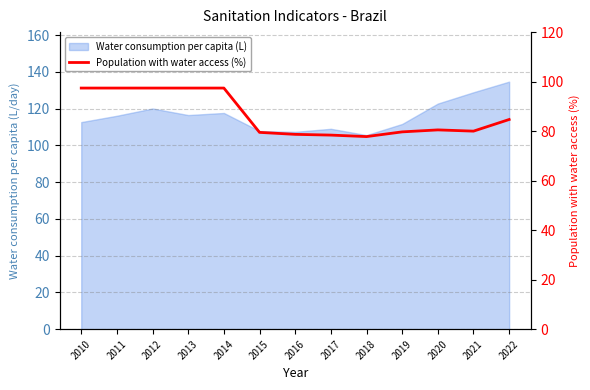

What is the sum of all values?

1126.3